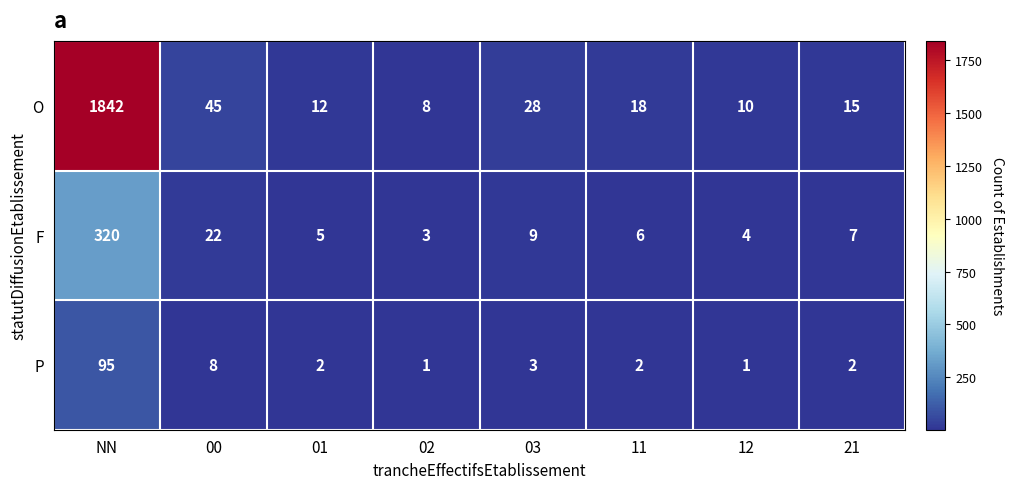

Which label corresponds to the largest value in the chart?

NN